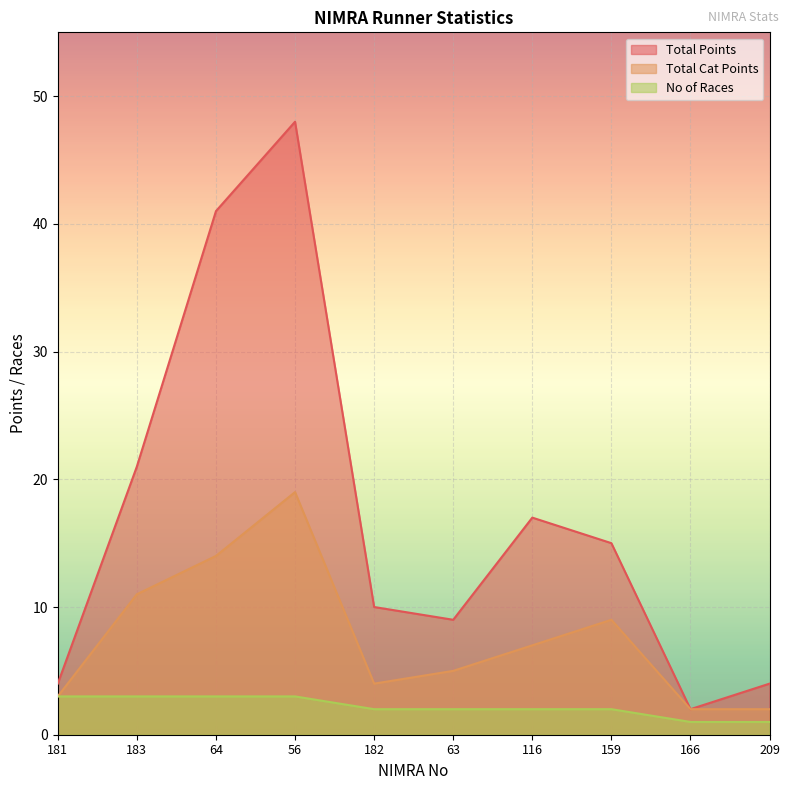

Reading right to left, what are all the values shown in this chart?

Total Points: 4	2	15	17	9	10	48	41	21	4
Total Cat Points: 2	2	9	7	5	4	19	14	11	3
No of Races: 1	1	2	2	2	2	3	3	3	3